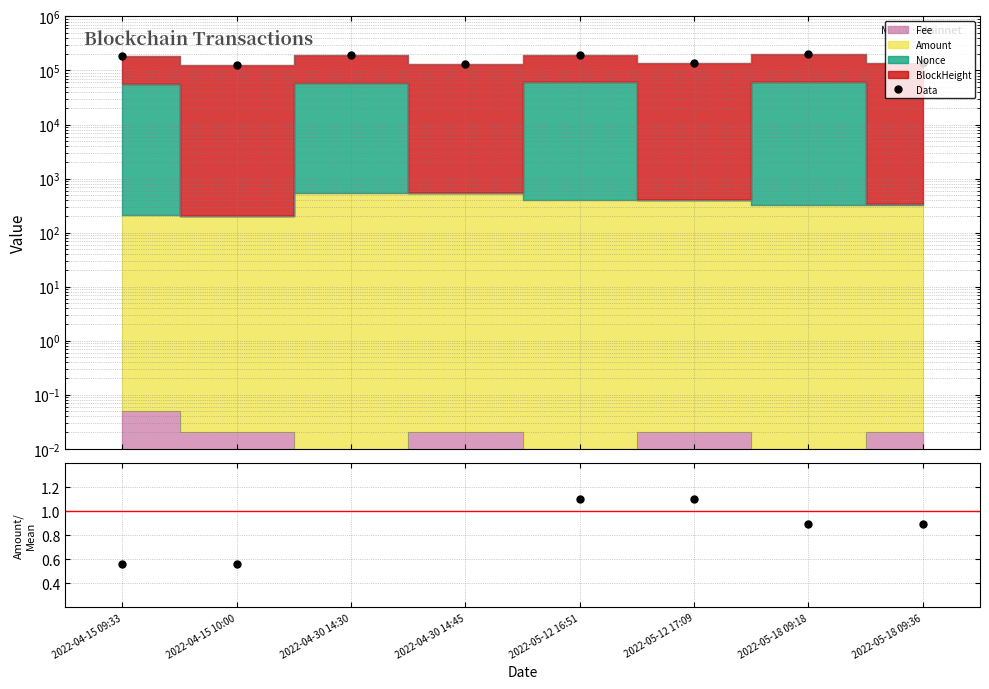

Which has a higher value, 2022-04-30 14:30 or 2022-04-15 09:33?

2022-04-30 14:30